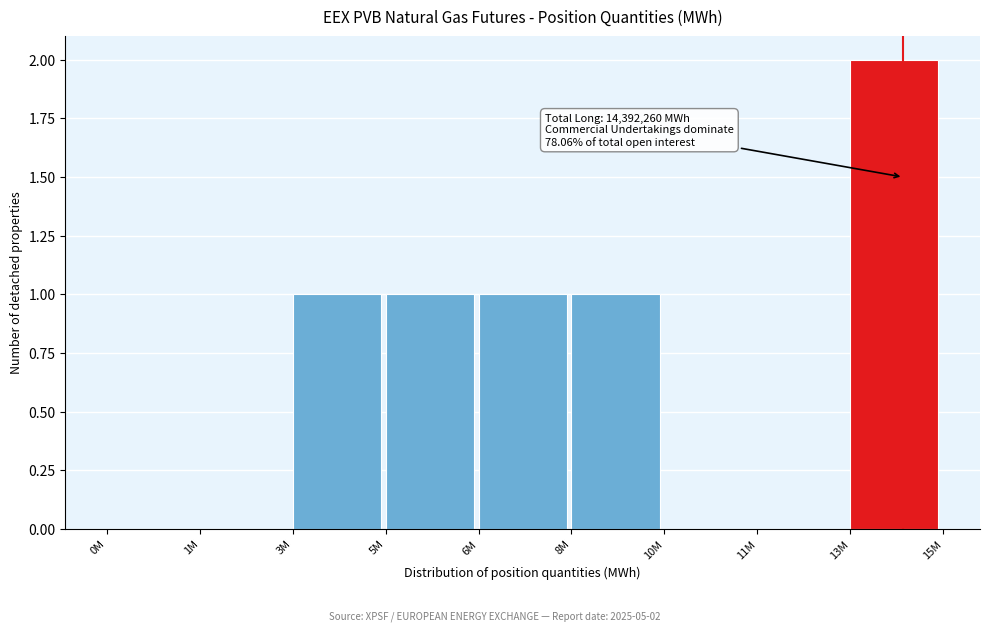

Reading left to right, extract all data points from this chart.

0M=0	1M=0	3M=1	5M=1	6M=1	8M=1	10M=0	11M=0	13M=2